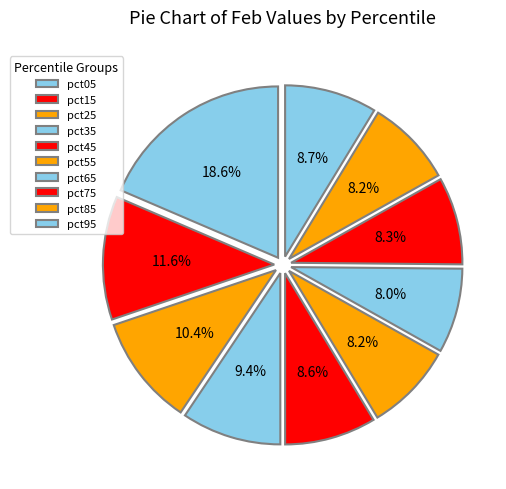

Is there any slice that represents more than half of the pie?

No